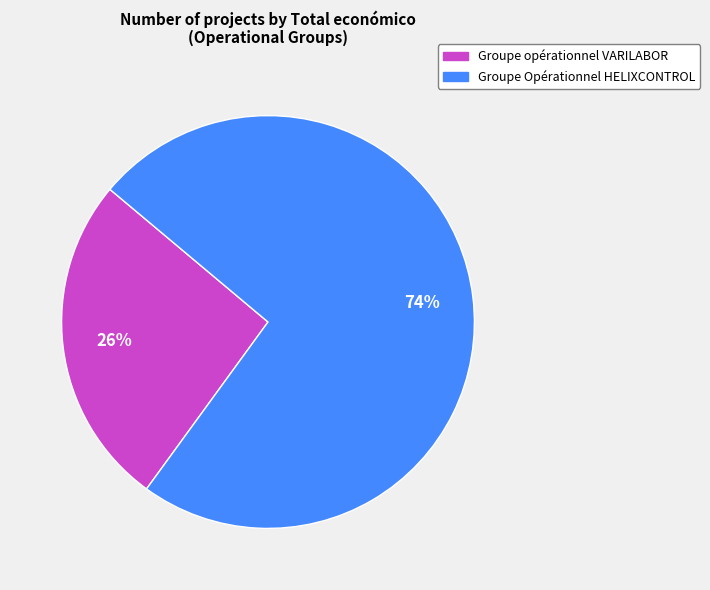

What is the ratio of the value at Groupe Opérationnel HELIXCONTROL to the value at Groupe opérationnel VARILABOR?

2.8